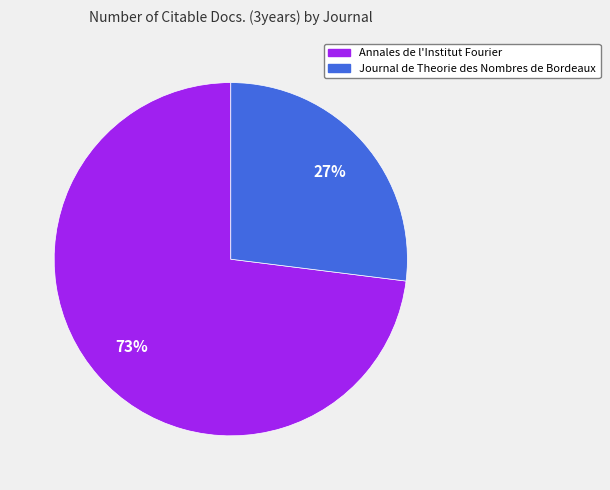

Which has a higher value, Journal de Theorie des Nombres de Bordeaux or Annales de l'Institut Fourier?

Annales de l'Institut Fourier